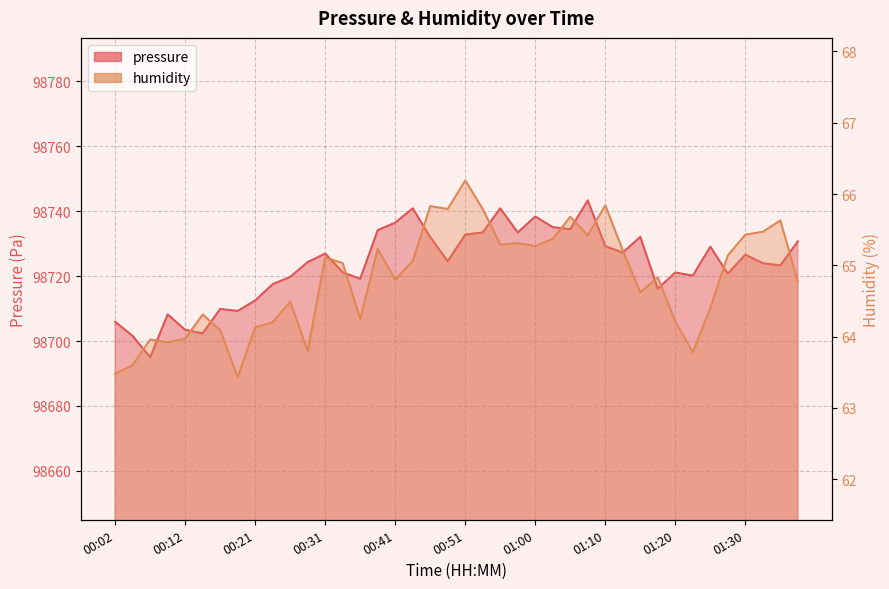

What is the total value across all series at 01:00?

98803.6